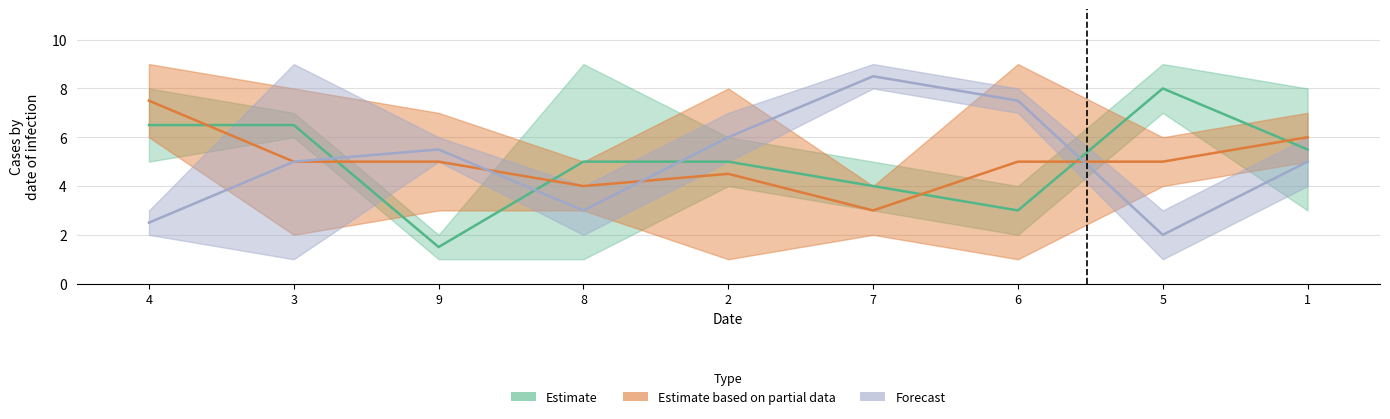

What is the label of the 1st point from the left?

4